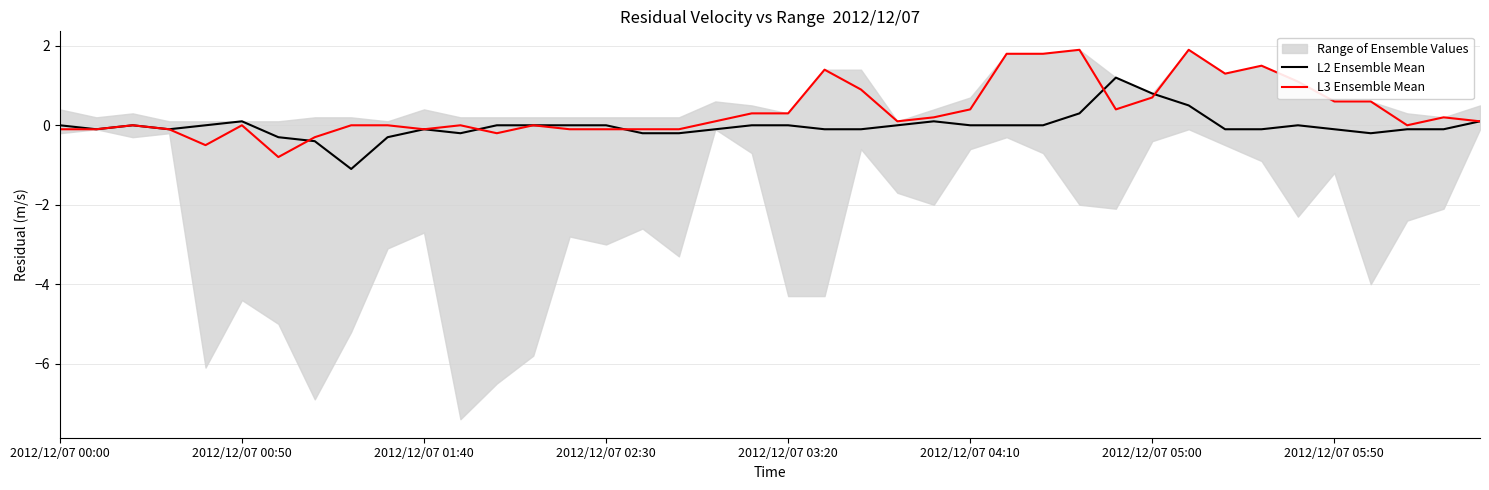

What position from the left is 26?

27